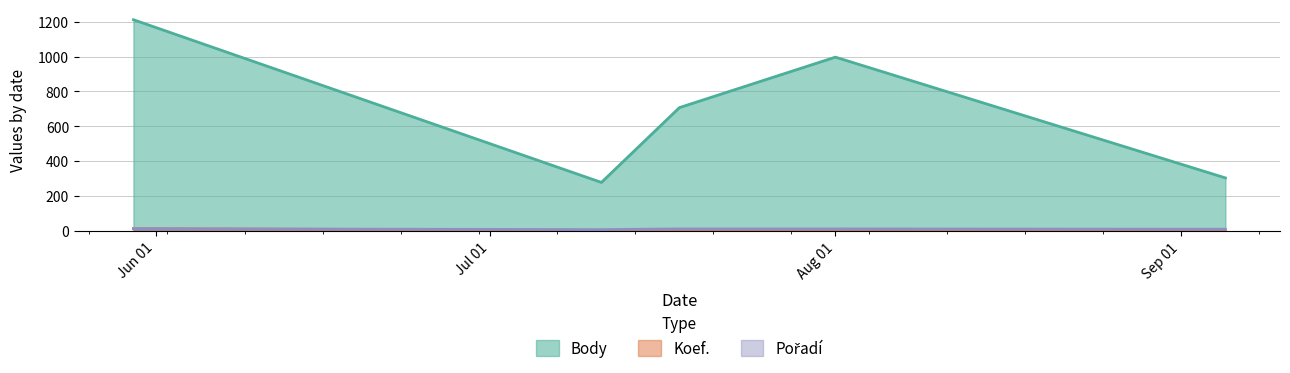

Rank the series at 2020-05-30 from highest to lowest value.

Body, Koef., Pořadí